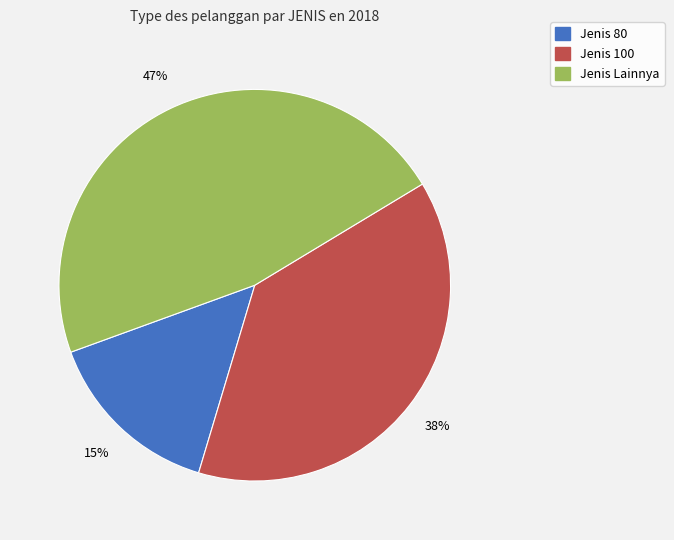

How many segments does this pie chart have?

3